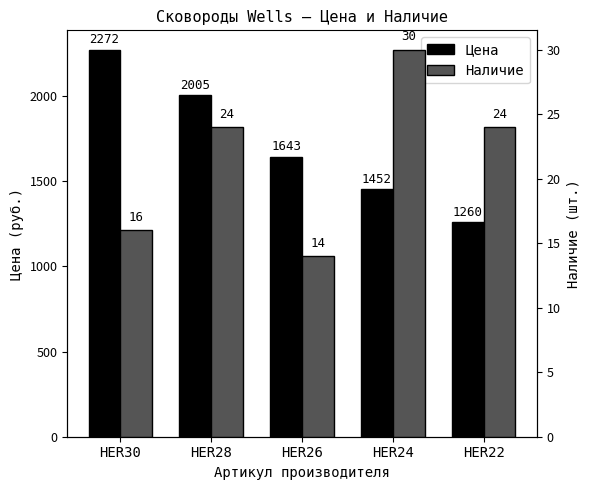

Rank the categories by Наличие value from lowest to highest.

HER26, HER30, HER28, HER22, HER24